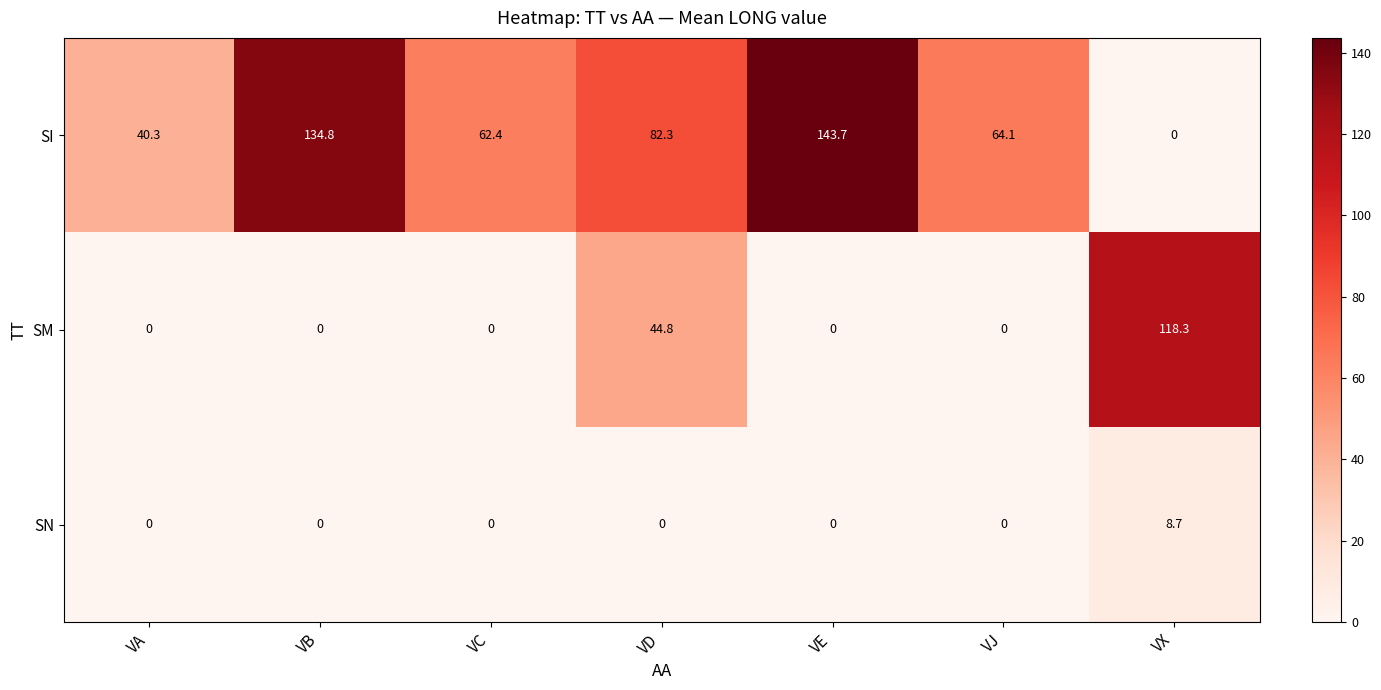

Reading left to right, what are all the values shown in this chart?

SI: VA=40.3	VB=134.8	VC=62.4	VD=82.3	VE=143.7	VJ=64.1	VX=0.0
SM: VA=0.0	VB=0.0	VC=0.0	VD=44.8	VE=0.0	VJ=0.0	VX=118.3
SN: VA=0.0	VB=0.0	VC=0.0	VD=0.0	VE=0.0	VJ=0.0	VX=8.7